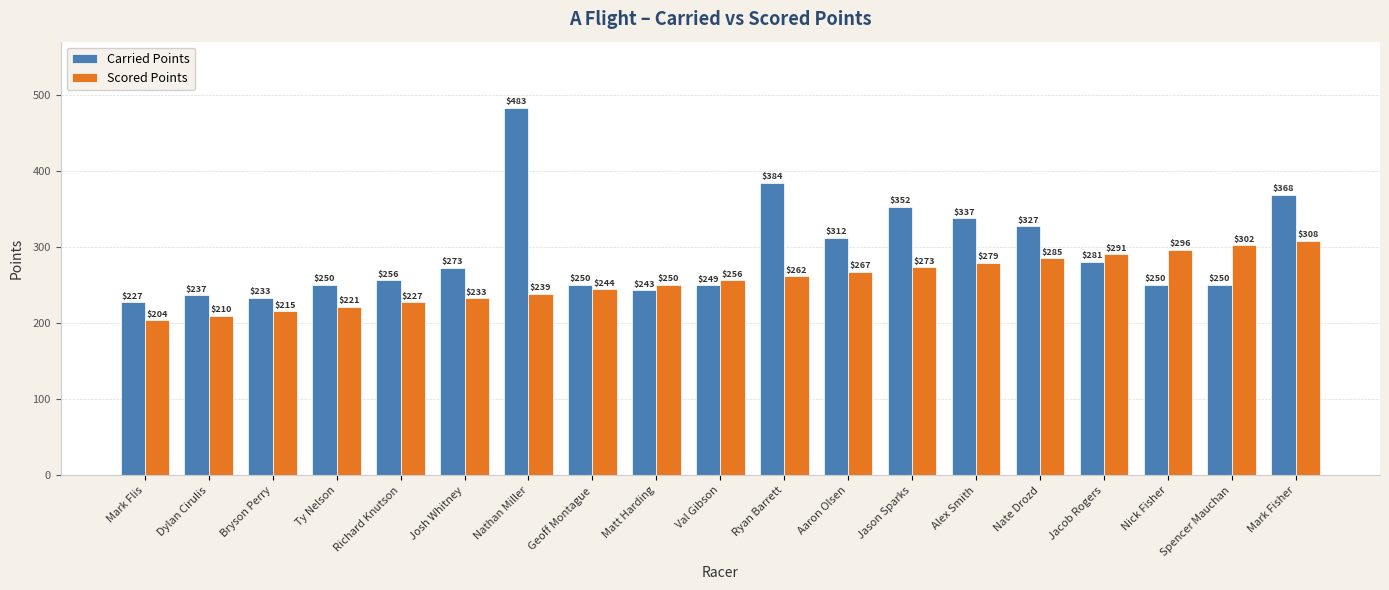

Which label corresponds to the smallest value in the chart?

Mark Flis